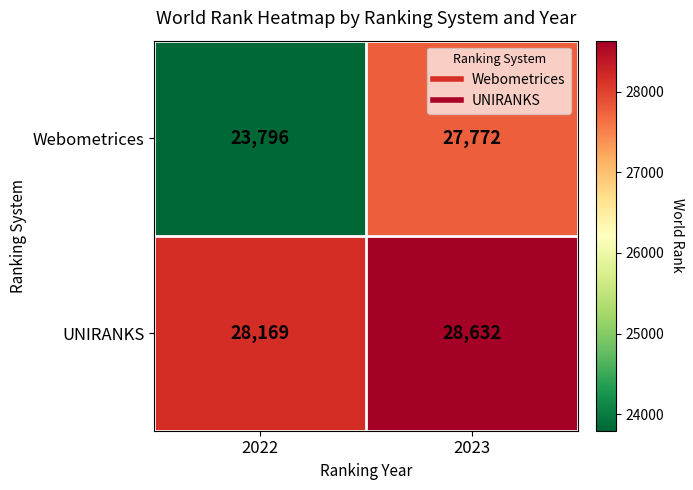

What is the highest value of the Webometrices series?

27772